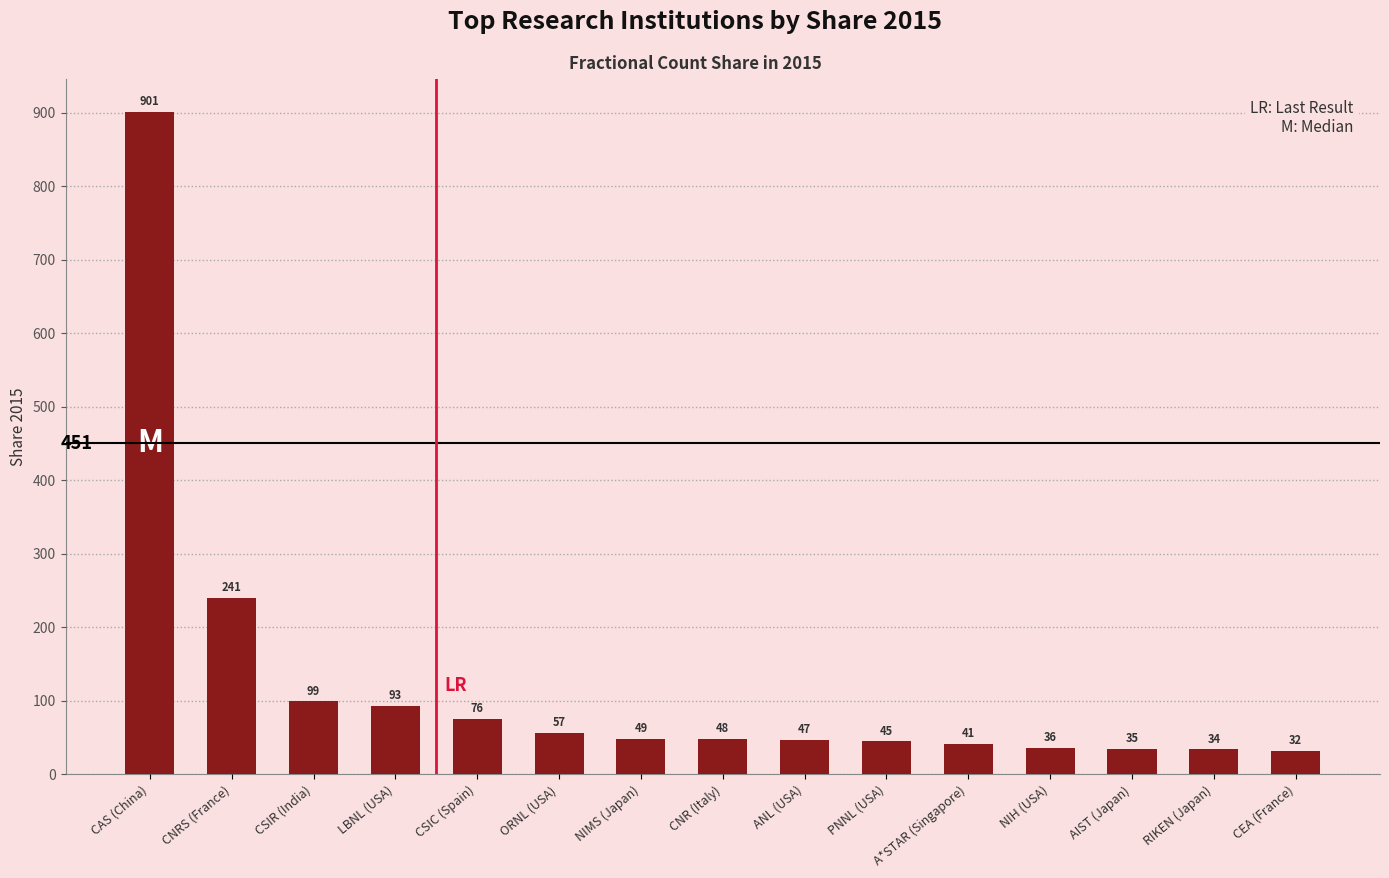

Approximately how many times larger is the value at CNRS (France) compared to ANL (USA)?

5.1